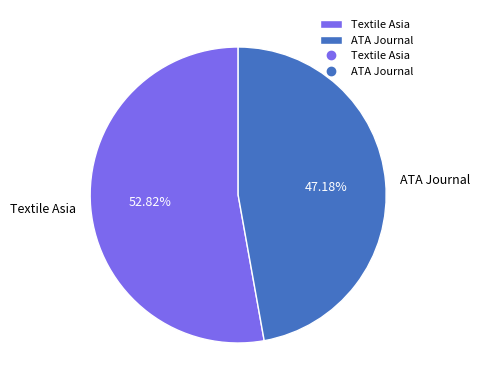

Is the sum of Textile Asia and ATA Journal greater than half?

Yes